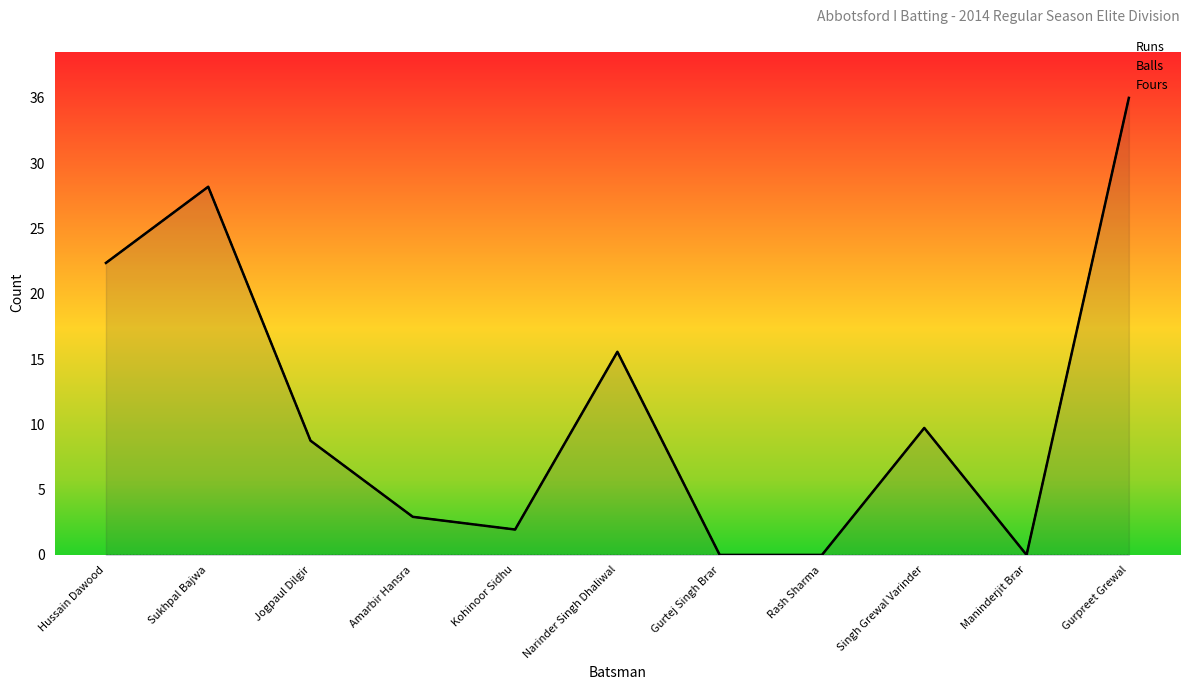

Reading left to right, list all the values displayed in this chart.

Runs: Hussain Dawood=23	Sukhpal Bajwa=29	Jogpaul Dilgir=9	Amarbir Hansra=3	Kohinoor Sidhu=2	Narinder Singh Dhaliwal=16	Gurtej Singh Brar=0	Rash Sharma=0	Singh Grewal Varinder=10	Maninderjit Brar=0	Gurpreet Grewal=36
Balls: Hussain Dawood=23	Sukhpal Bajwa=29	Jogpaul Dilgir=9	Amarbir Hansra=3	Kohinoor Sidhu=2	Narinder Singh Dhaliwal=16	Gurtej Singh Brar=0	Rash Sharma=0	Singh Grewal Varinder=10	Maninderjit Brar=0	Gurpreet Grewal=36
Fours: Hussain Dawood=0	Sukhpal Bajwa=0	Jogpaul Dilgir=0	Amarbir Hansra=0	Kohinoor Sidhu=0	Narinder Singh Dhaliwal=0	Gurtej Singh Brar=0	Rash Sharma=0	Singh Grewal Varinder=0	Maninderjit Brar=0	Gurpreet Grewal=0